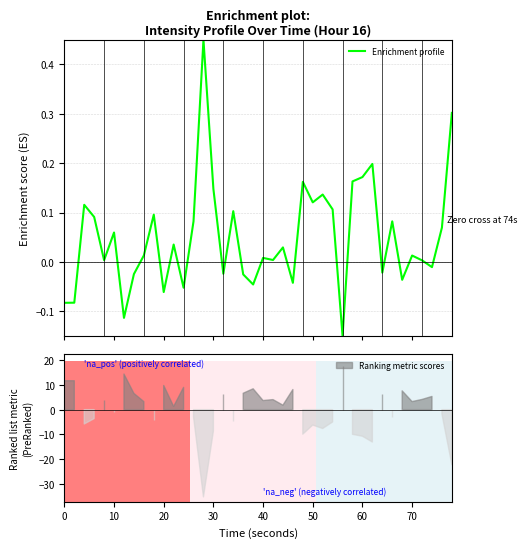

What is the difference between the maximum and second lowest values?

0.6